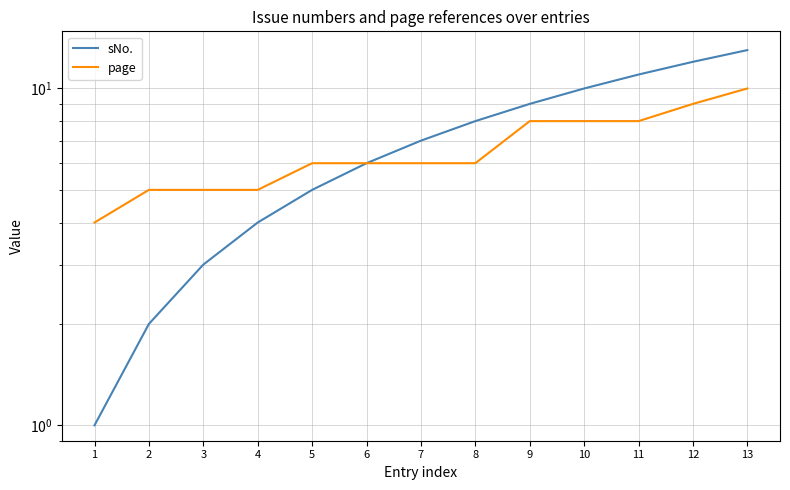

Which series changed the most between 2 and 11?

sNo.